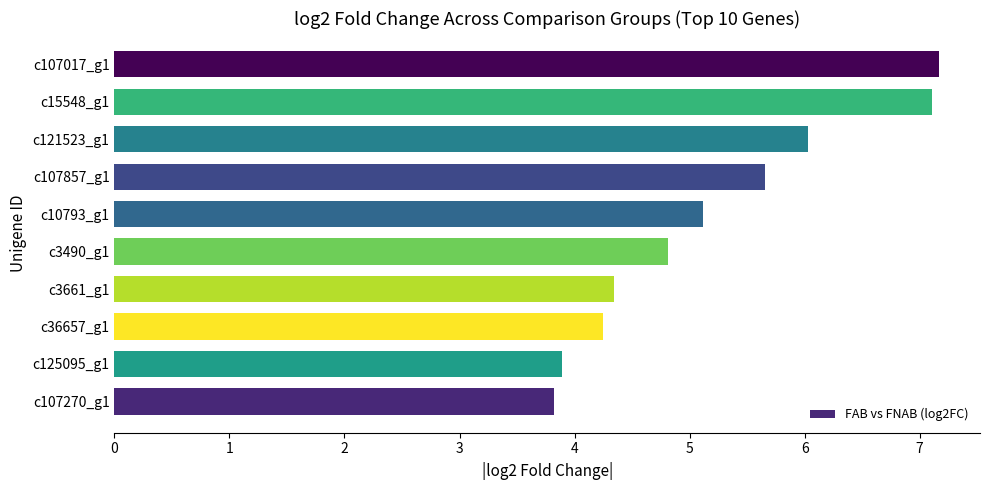

True or false: the data shows 7.2 at c107017_g1.

True